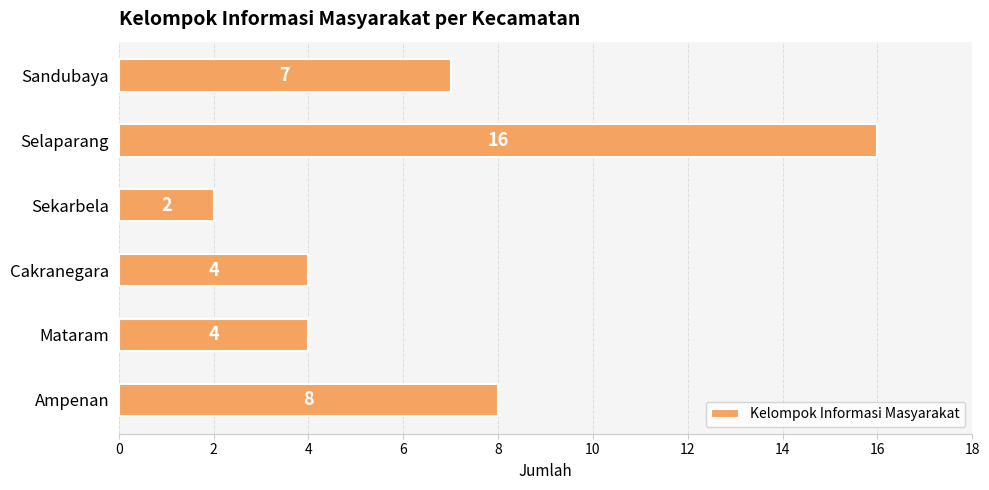

What is the maximum value shown in the chart?

16